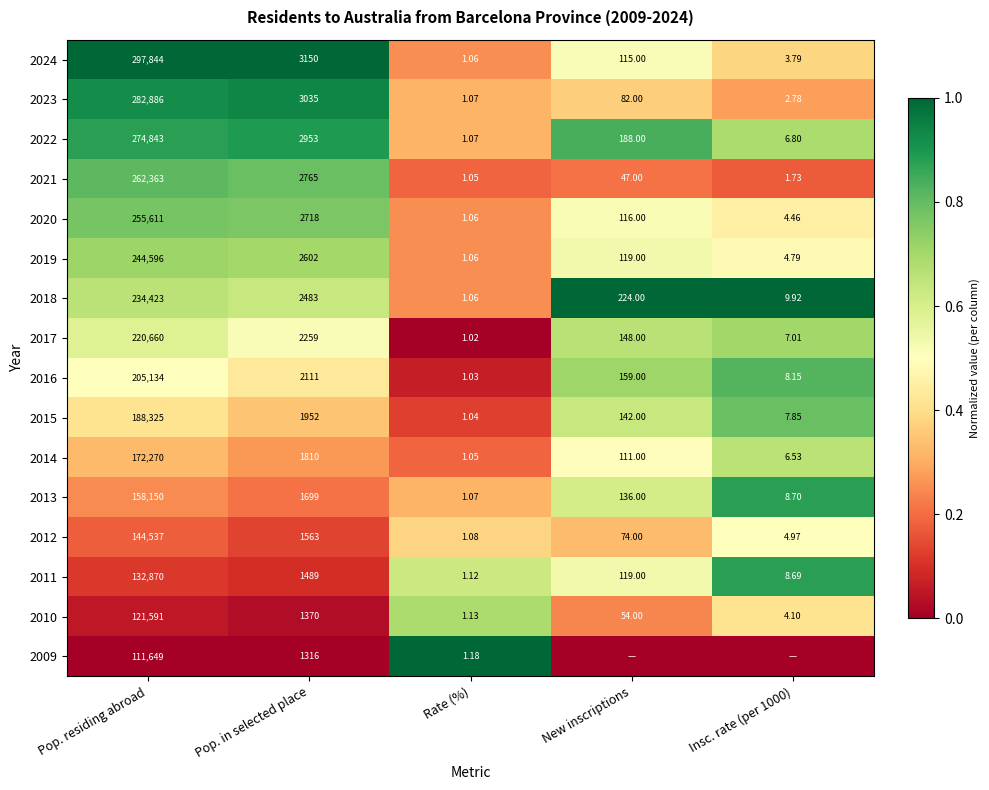

What is the maximum value shown in the chart?

1.0